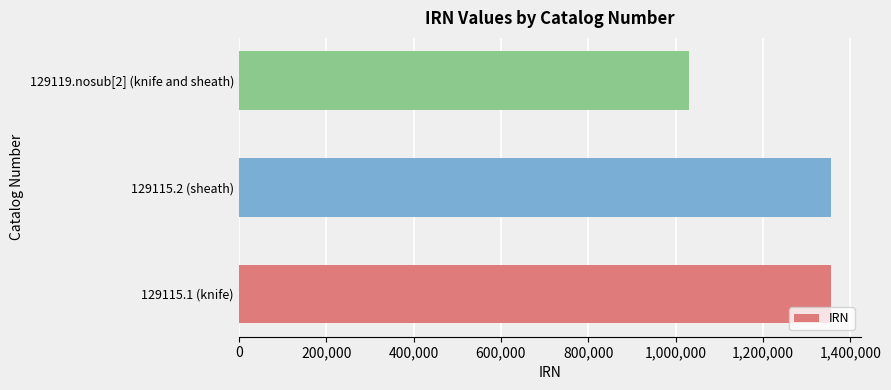

Which category has the lowest value across all series?

129119.nosub[2] (knife and sheath)